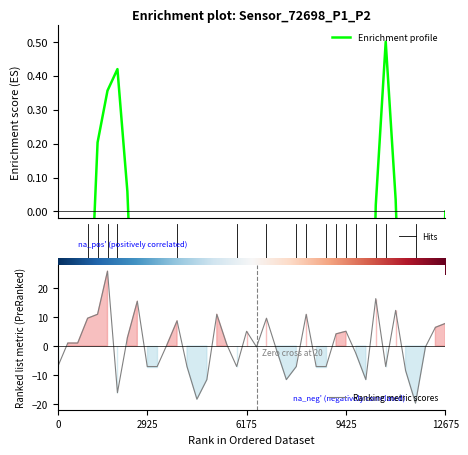

Which has a higher value, 21 or 6?

21